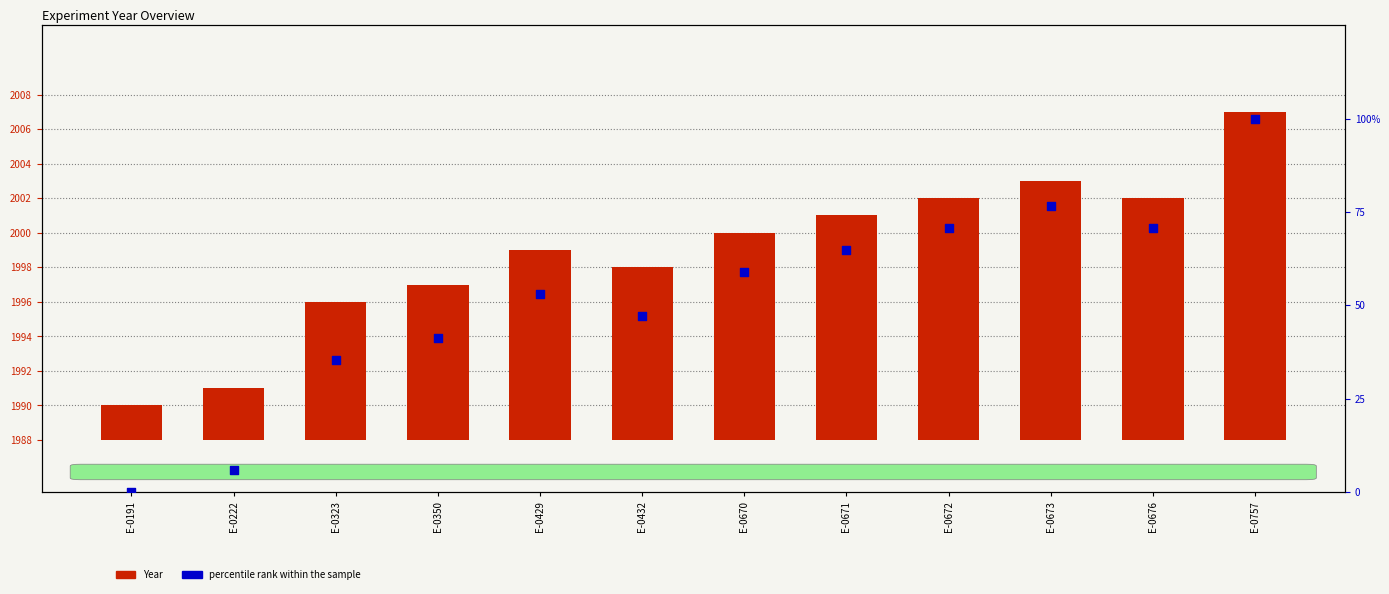

Which series has the widest spread of Y values?

percentile rank within the sample